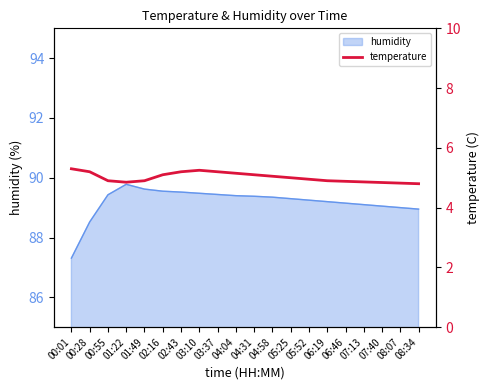

The value at 00:28 is 5.2. True or false?

True